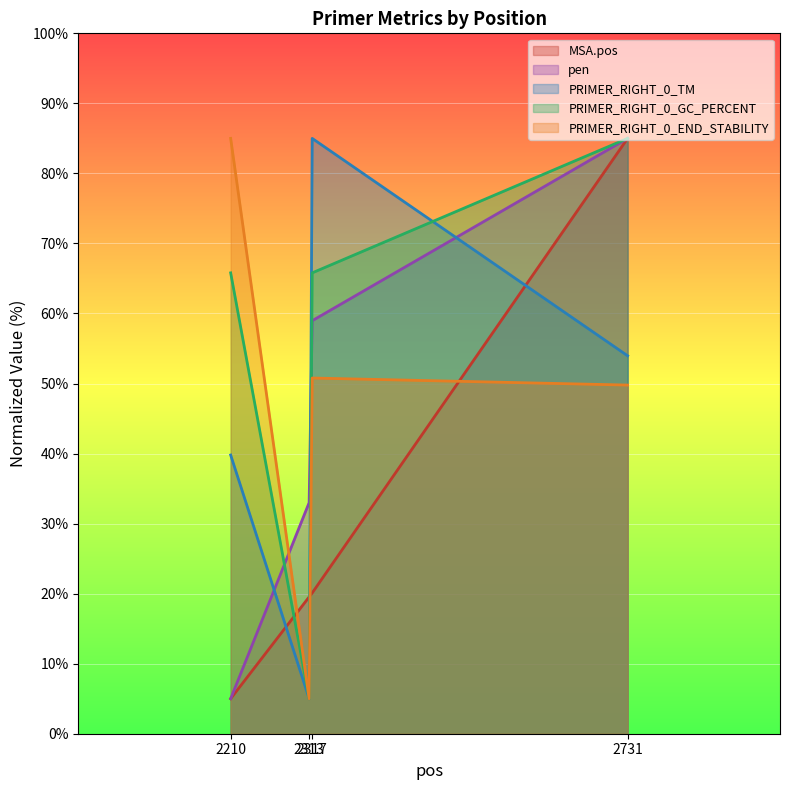

What is the average value of the PRIMER_RIGHT_0_TM series?

45.9